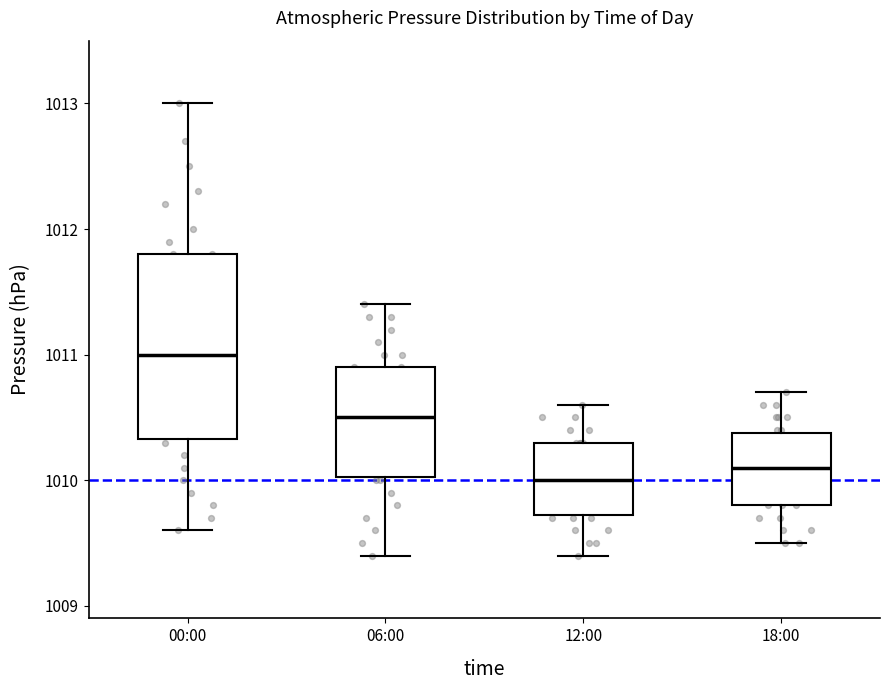

Reading left to right, read every box against the y-axis: the position of its median line, the range the box covers, and the ends of its whiskers. The values are not printed on the chart, so give them approximately, as read against the axis.

00:00: median 1011.0, box 1010.3 to 1011.8, whiskers 1009.6 to 1013.0
06:00: median 1010.5, box 1010.0 to 1010.9, whiskers 1009.4 to 1011.4
12:00: median 1010.0, box 1009.7 to 1010.3, whiskers 1009.4 to 1010.6
18:00: median 1010.1, box 1009.8 to 1010.4, whiskers 1009.5 to 1010.7